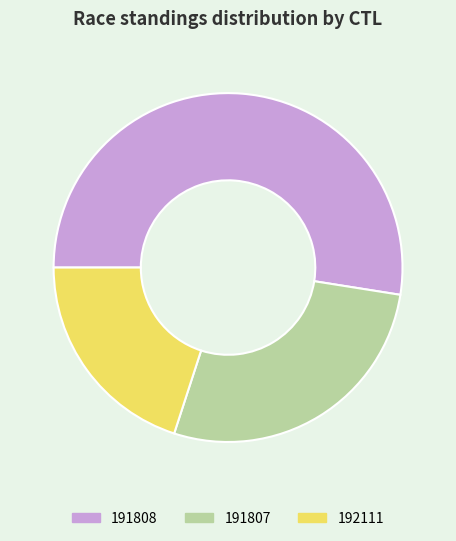

Which category has the biggest portion of the pie?

191808